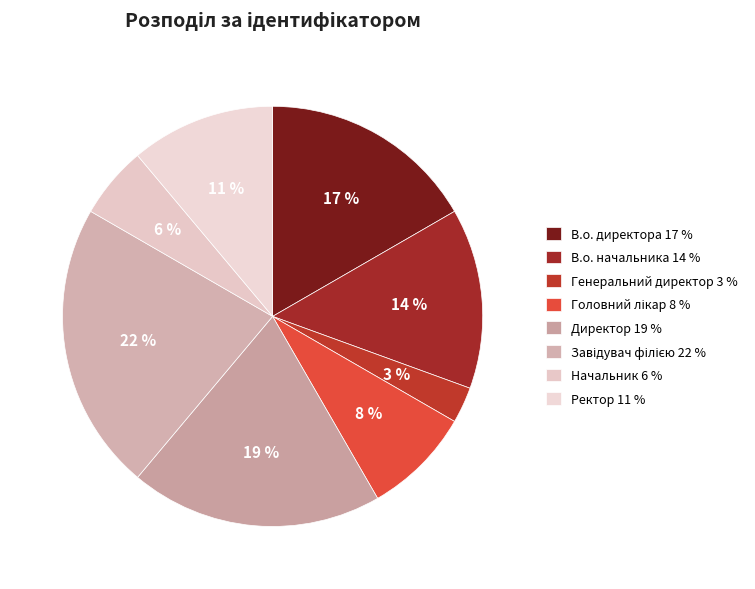

How many segments does this pie chart have?

8